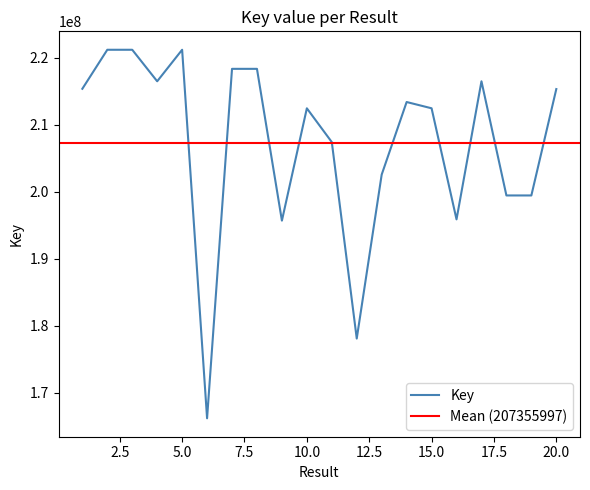

Reading left to right, what are all the values shown in this chart?

215380278	221203473	221203341	216497617	221204522	166186742	218355493	218355536	195695284	212463501	207420540	178091507	202567424	213403191	212466824	195883455	216497359	199453984	199454039	215335822